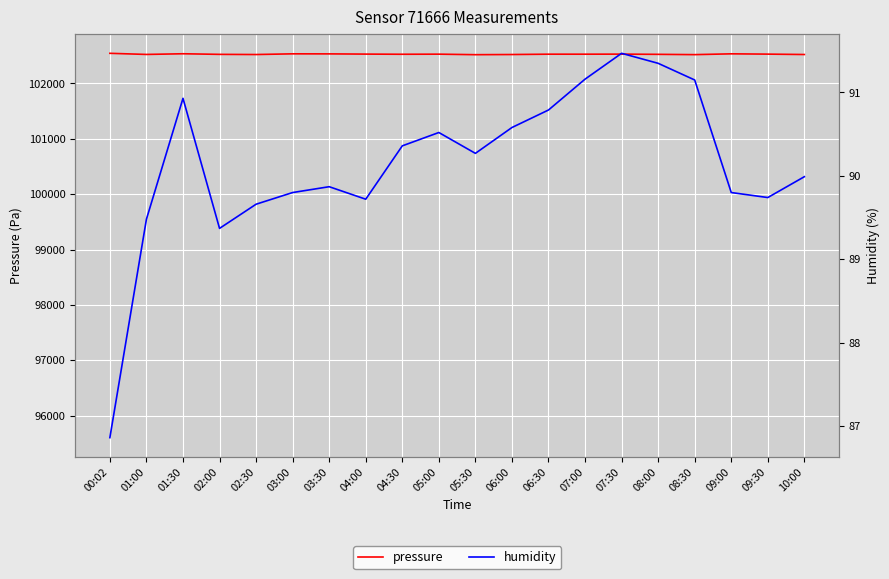

True or false: humidity and temperature intersect in this chart.

False